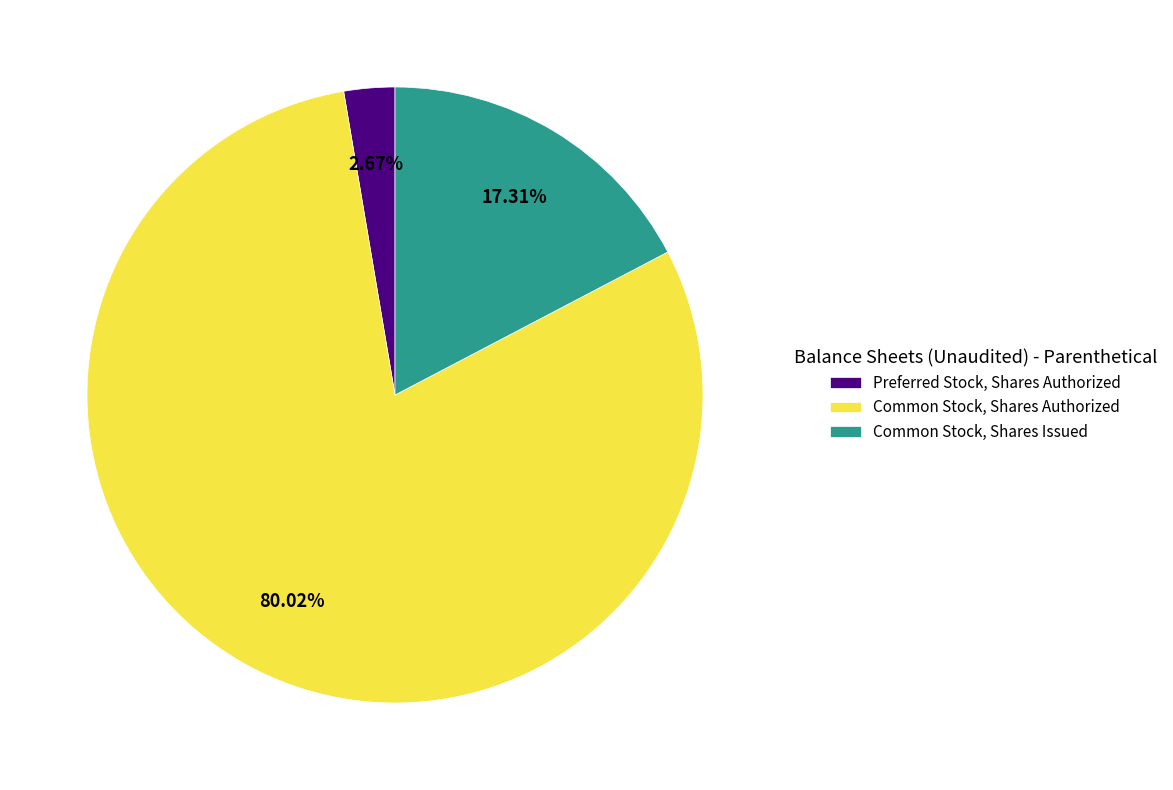

What is the total percentage of Common Stock, Shares Issued and Common Stock, Shares Authorized?

97.3%